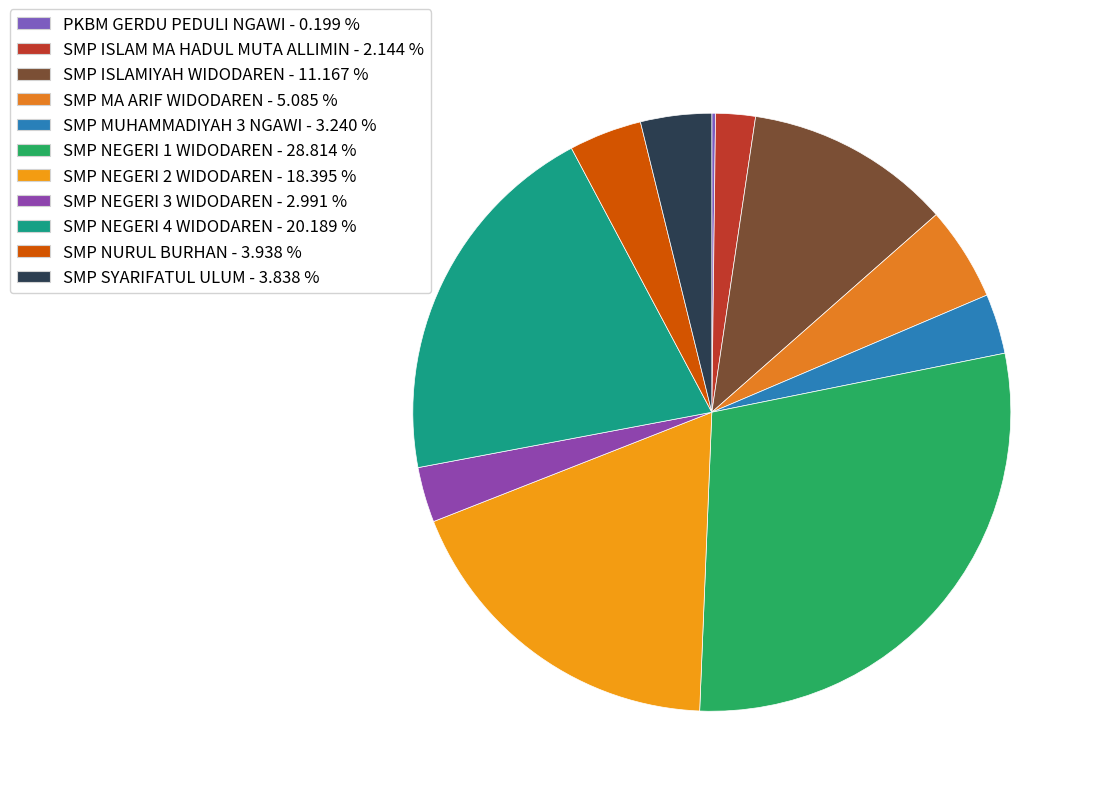

Rank the categories by value from highest to lowest.

SMP NEGERI 1 WIDODAREN, SMP NEGERI 4 WIDODAREN, SMP NEGERI 2 WIDODAREN, SMP ISLAMIYAH WIDODAREN, SMP MA ARIF WIDODAREN, SMP NURUL BURHAN, SMP SYARIFATUL ULUM, SMP MUHAMMADIYAH 3 NGAWI, SMP NEGERI 3 WIDODAREN, SMP ISLAM MA HADUL MUTA ALLIMIN, PKBM GERDU PEDULI NGAWI